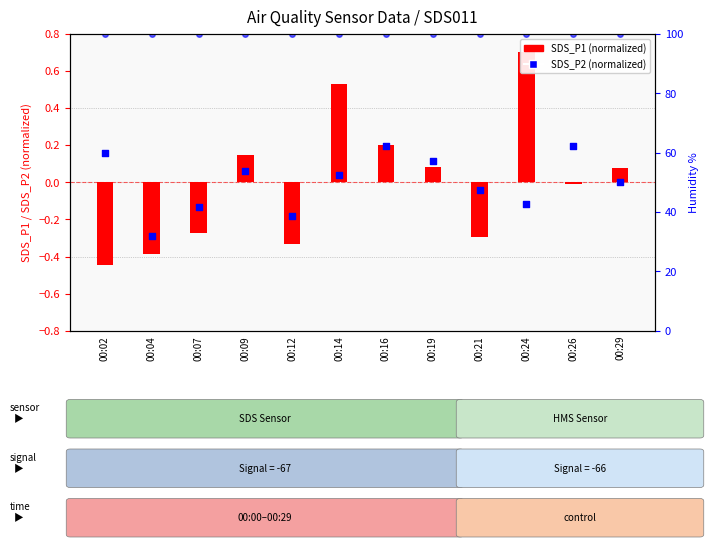

Which series contains the highest Y value?

Humidity %